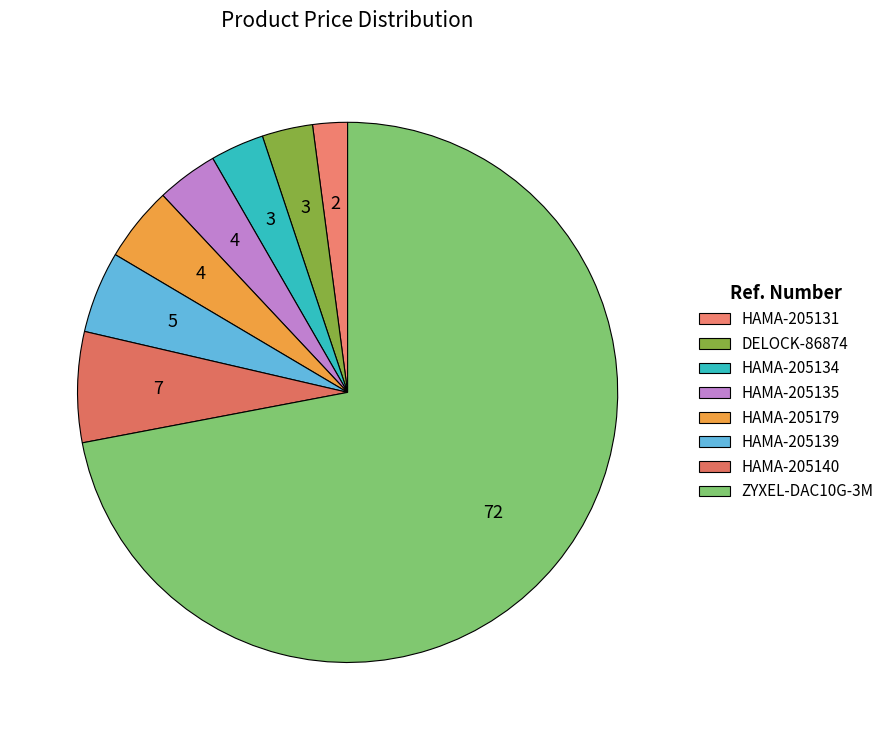

Is it true that HAMA-205139 is 1% of the pie?

False